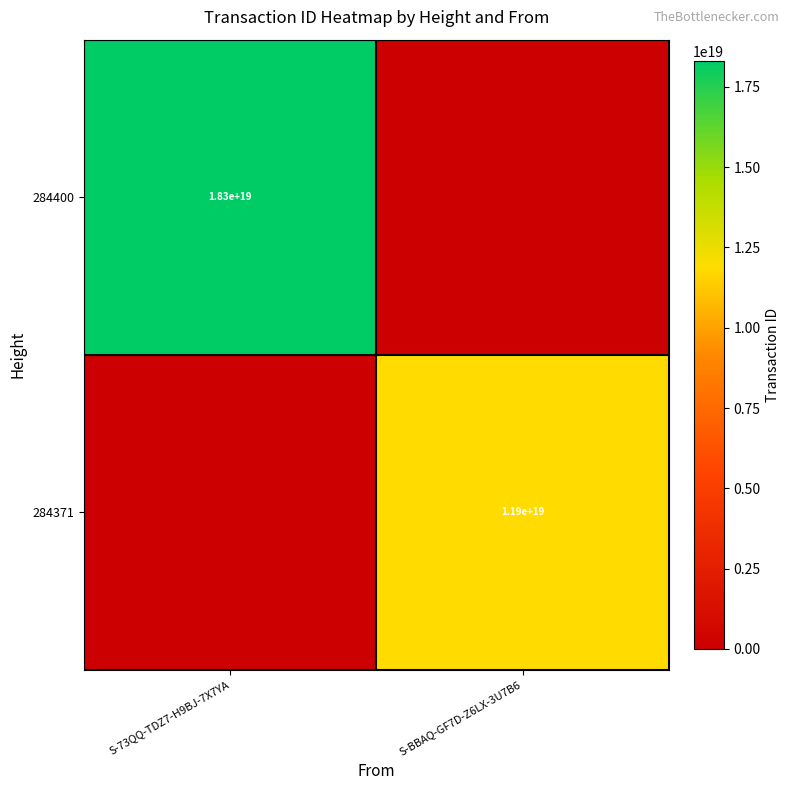

What is the total value across all series at S-73QQ-TDZ7-H9BJ-7X7YA?

18313962711671996416